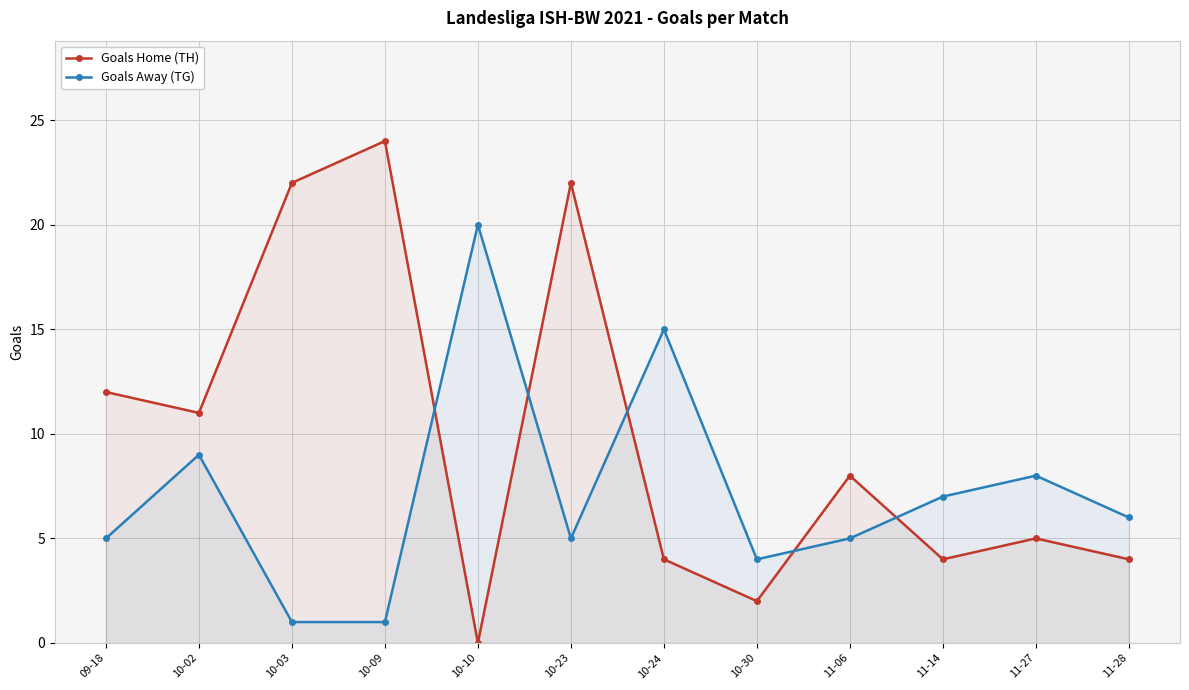

What is the label of the 9th point from the left?

11-06